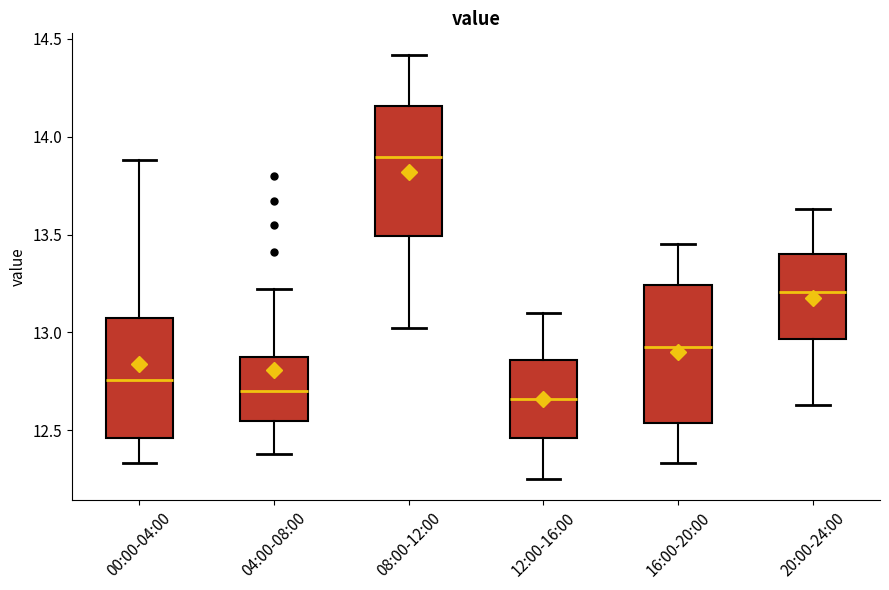

Where does the upper whisker of the box for 00:00-04:00 end on the y-axis? The values are not printed on the chart, so give them approximately, as read against the axis.

13.90